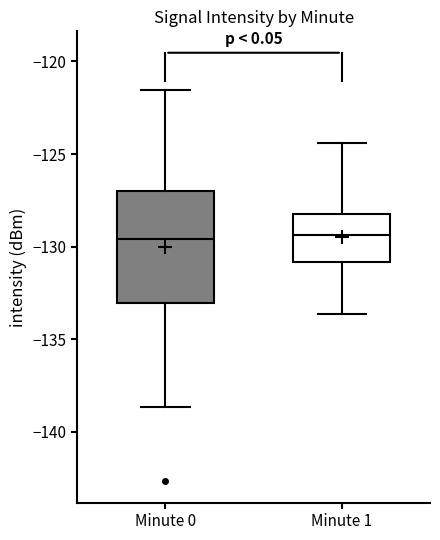

Reading left to right, transcribe this box plot: for each box, give where its median line is, the range the box spans, and where its two whiskers end, as read against the y-axis. The values are not printed on the chart, so give them approximately, as read against the axis.

Minute 0: median -129.5, box -133.0 to -127.0, whiskers -138.5 to -121.5
Minute 1: median -129.5, box -131.0 to -128.0, whiskers -133.5 to -124.5